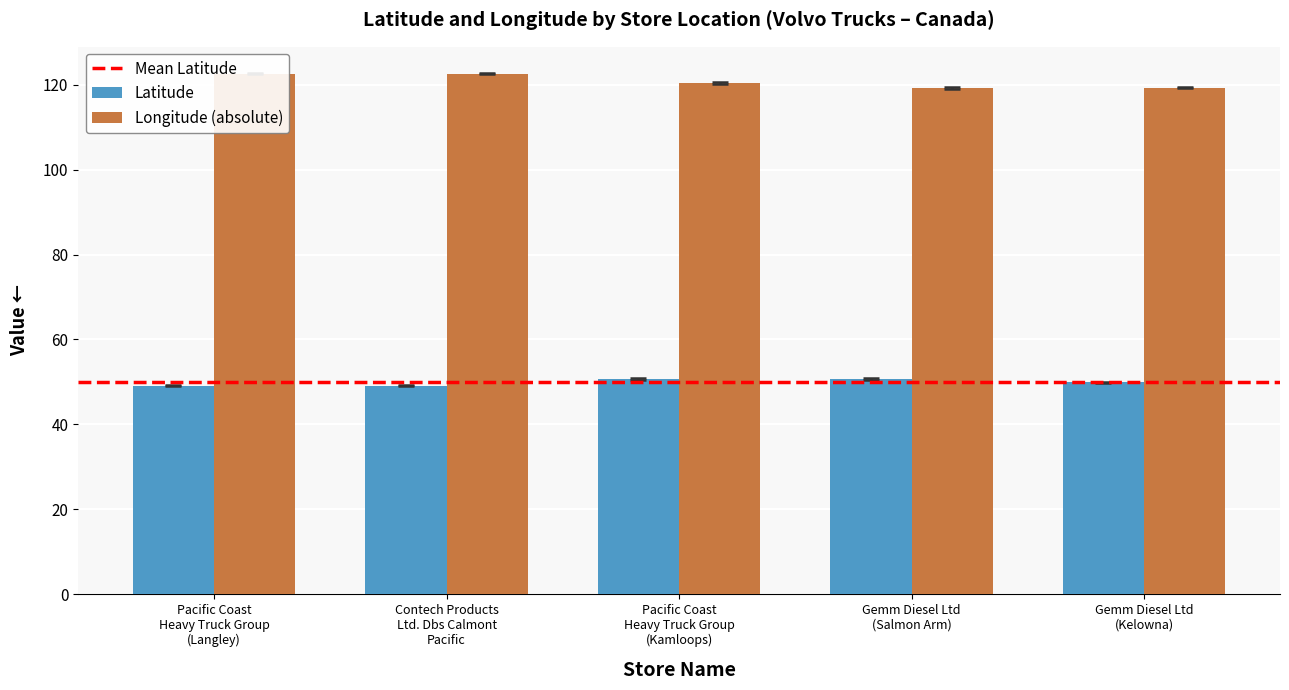

At Gemm Diesel Ltd
(Salmon Arm), list the series in order from smallest to largest.

Latitude, Longitude